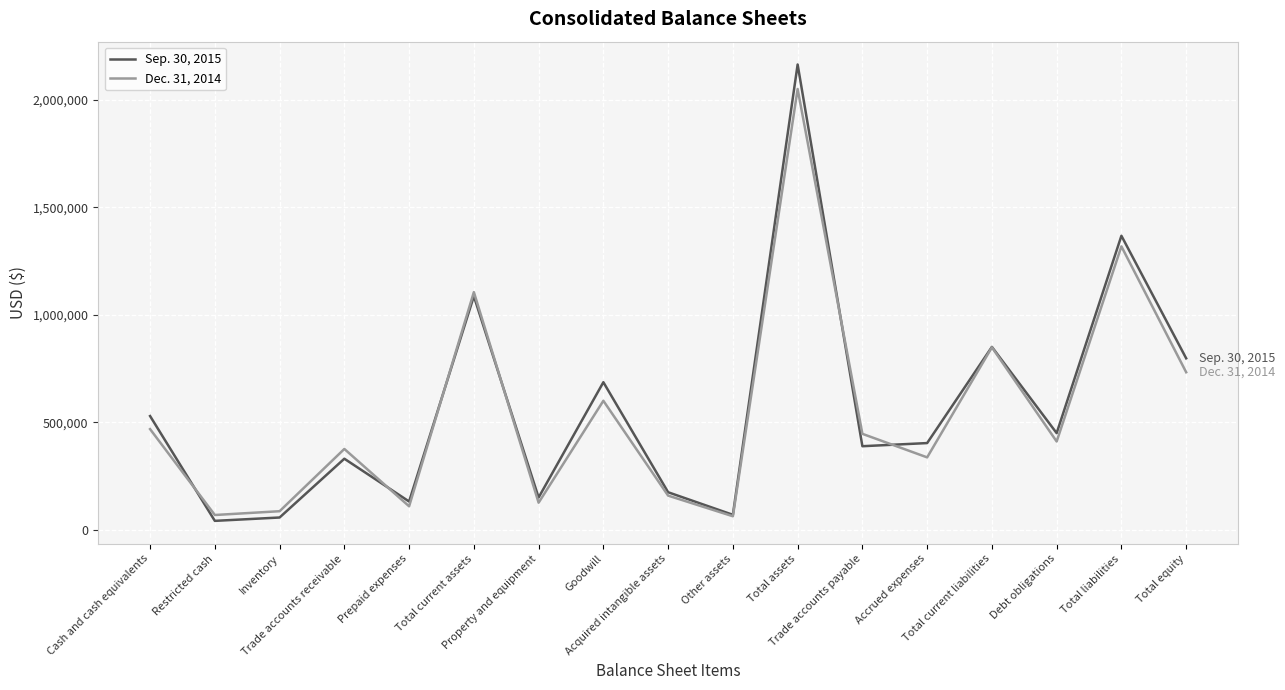

At how many categories does at least one series exceed 1431194?

1